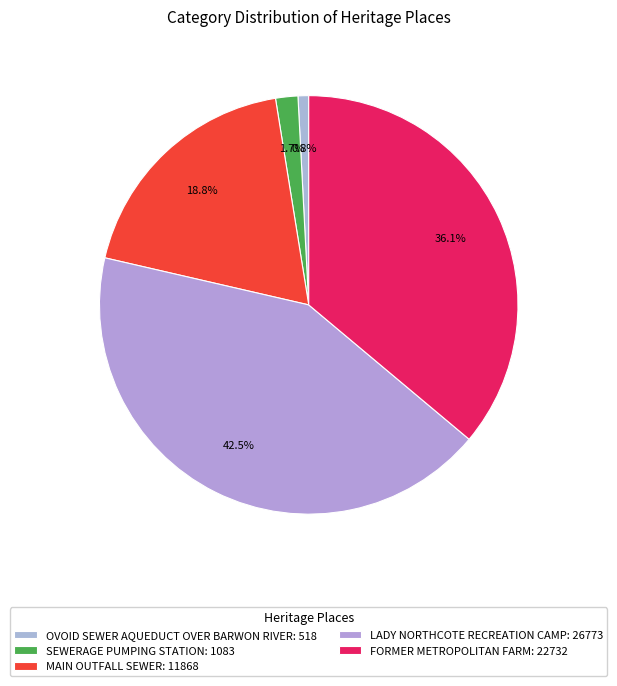

What portion of the pie excludes OVOID SEWER AQUEDUCT OVER BARWON RIVER?

99.2%